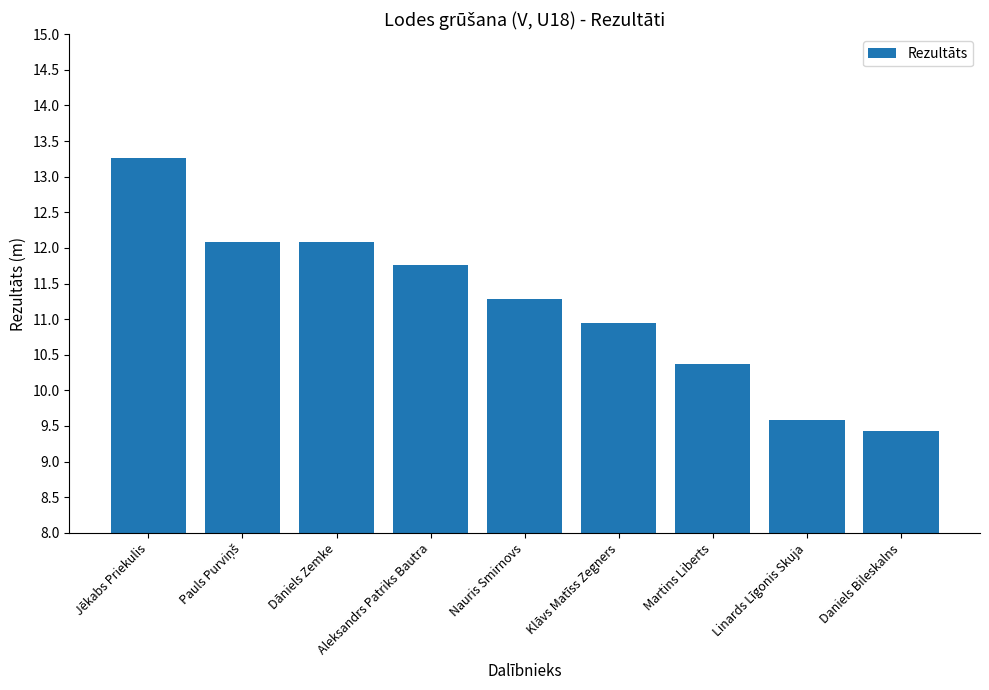

How many bars are there in total?

9